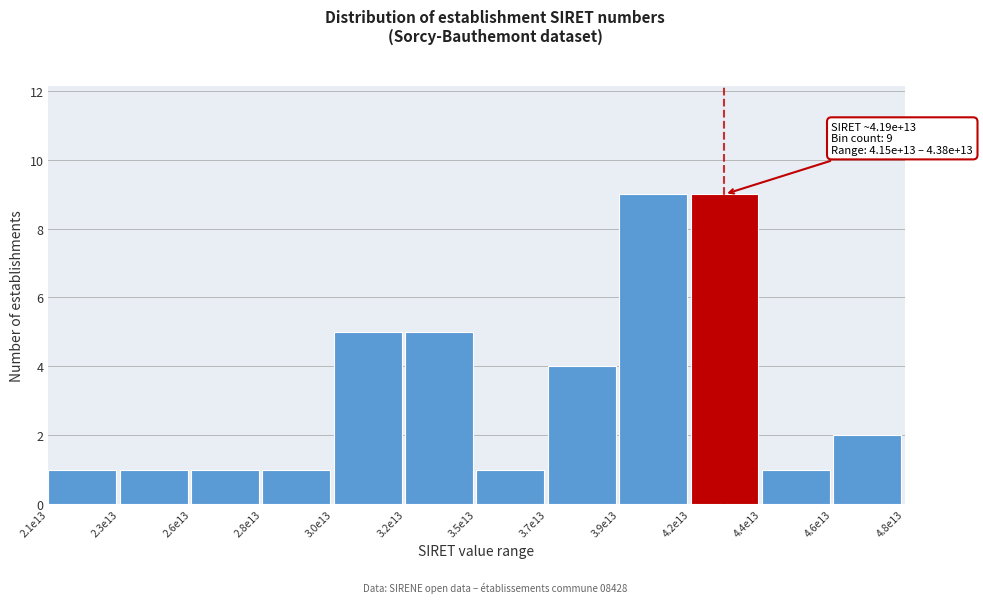

Reading right to left, what are all the values shown in this chart?

4.6e13=2	4.4e13=1	4.2e13=9	3.9e13=9	3.7e13=4	3.5e13=1	3.2e13=5	3.0e13=5	2.8e13=1	2.6e13=1	2.3e13=1	2.1e13=1